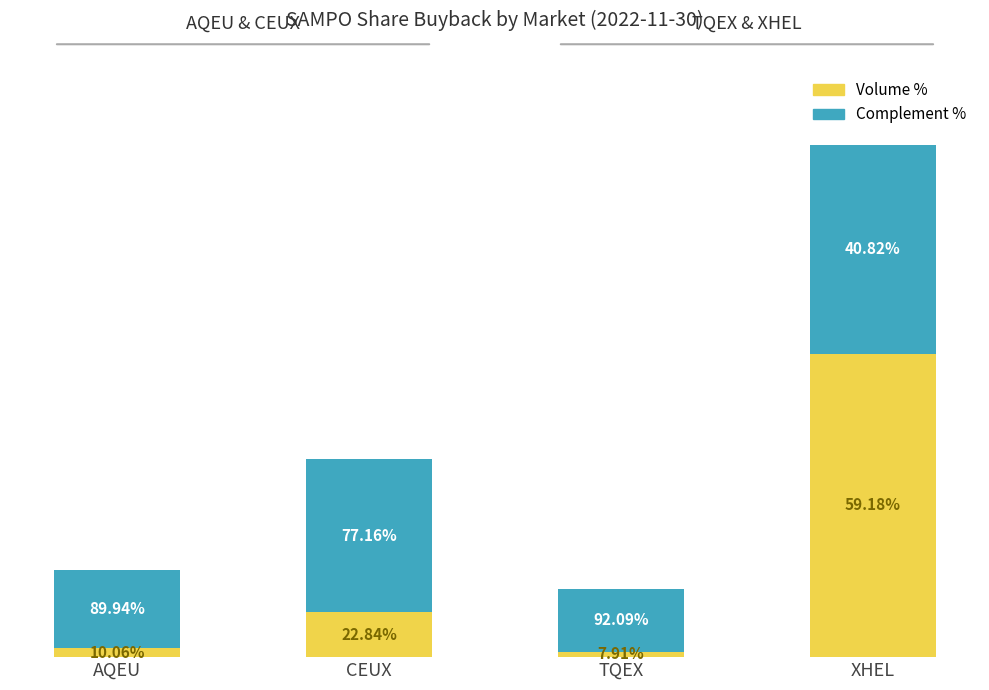

Rank the categories by Complement % value from lowest to highest.

TQEX, AQEU, CEUX, XHEL